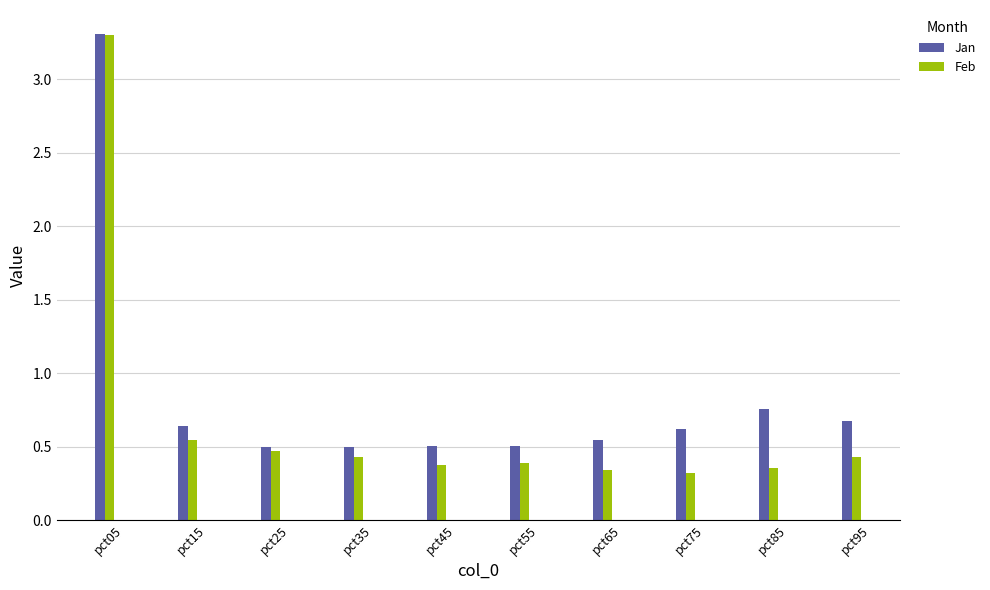

True or false: Feb has a value of 0.5 at pct15.

True